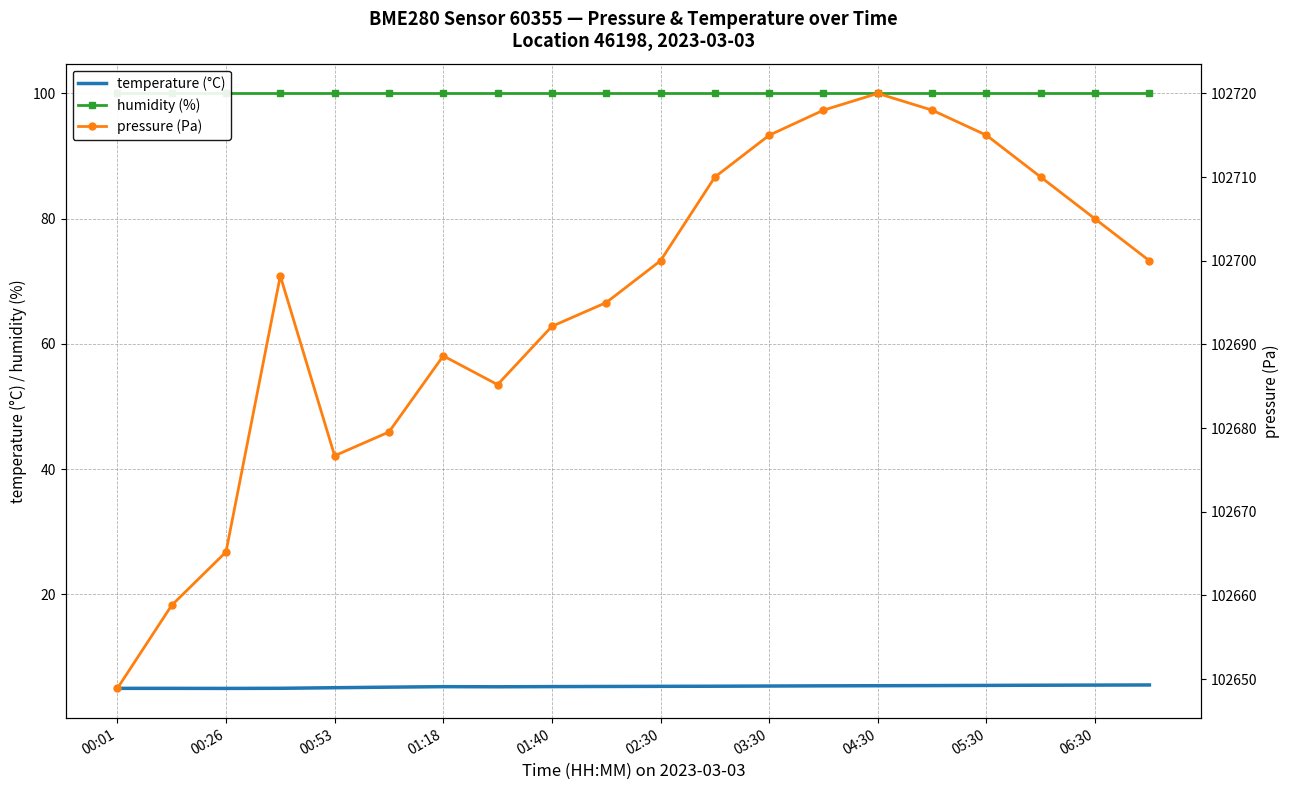

How many data points in pressure (Pa) are less than 102700?

10